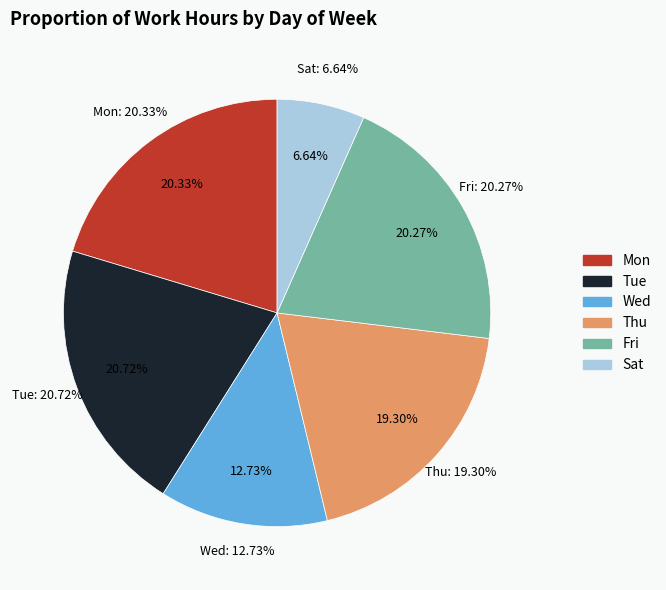

Does Thu represent more than half of the total?

No